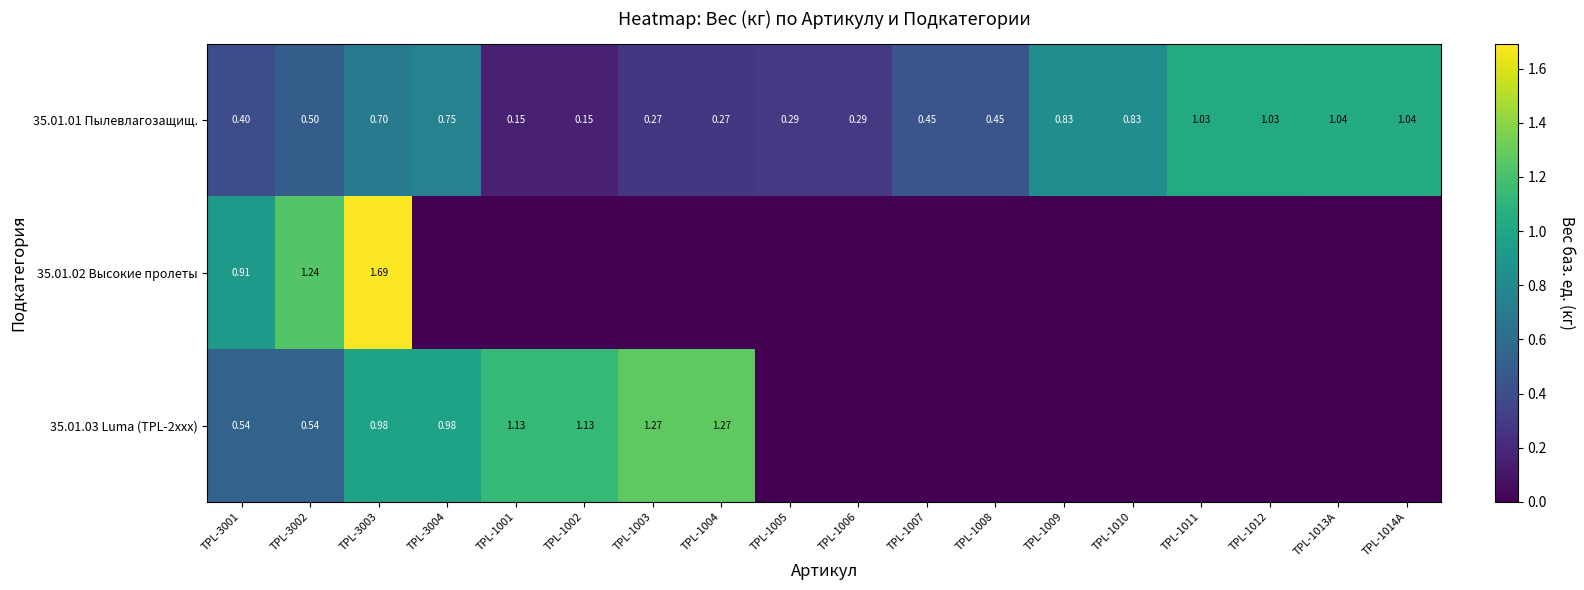

Is it true that 35.01.02 Высокие пролеты equals 0.0 at TPL-1005?

True